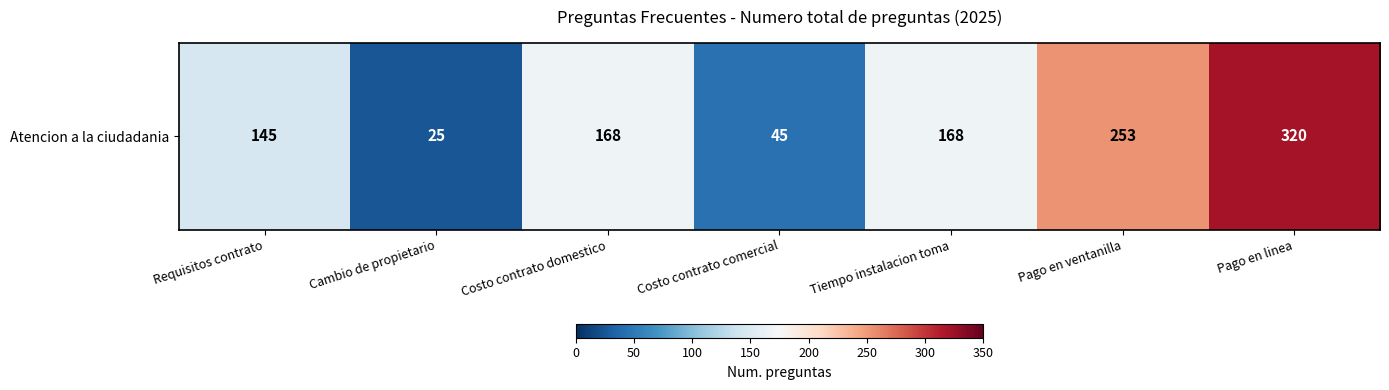

What is the maximum value shown in the chart?

320